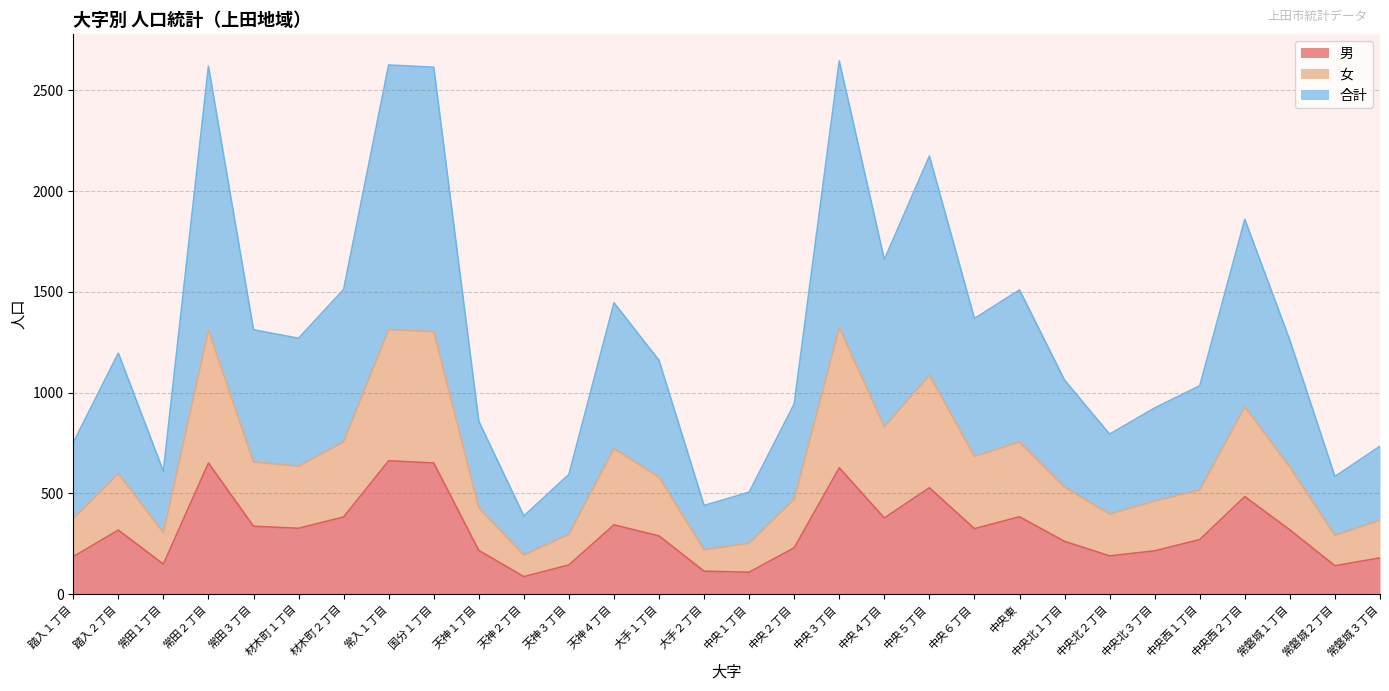

Reading left to right, transcribe all the data shown in this chart.

男: 186	318	149	651	337	327	383	662	651	217	87	145	344	289	114	109	230	627	378	528	325	384	262	190	215	271	484	319	141	180
女: 376	598	305	1310	656	635	756	1313	1302	429	194	297	723	580	220	253	472	1323	830	1087	684	755	531	397	462	517	930	630	292	367
合計: 752	1196	610	2620	1312	1270	1512	2626	2615	858	388	594	1446	1160	440	506	944	2646	1660	2174	1368	1510	1062	794	924	1034	1860	1260	584	734